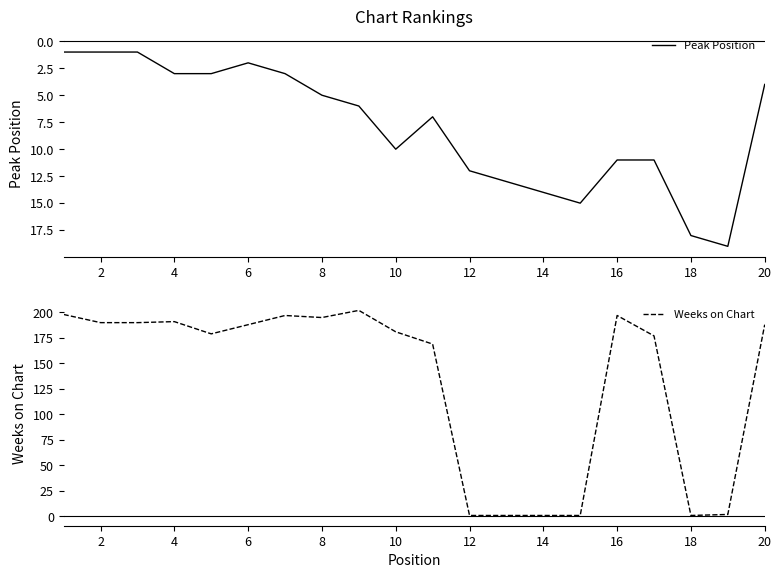

What is the difference between the maximum and minimum values in the Peak Position series?

18